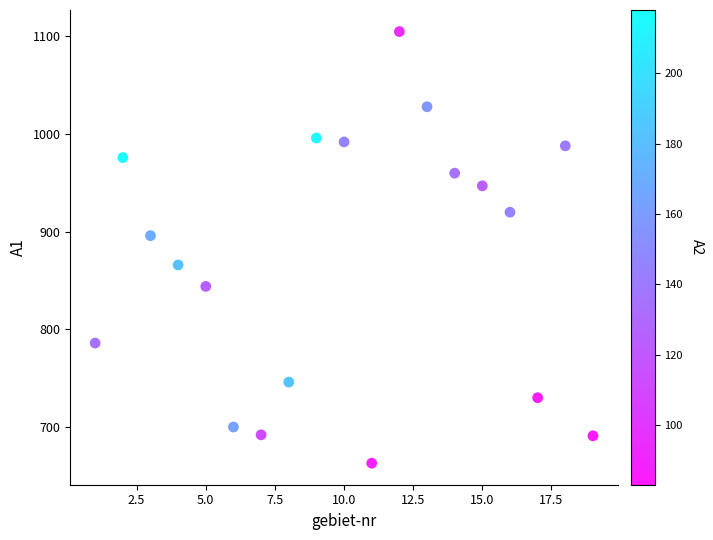

What Y value in the scatter plot is closest to 884?

896